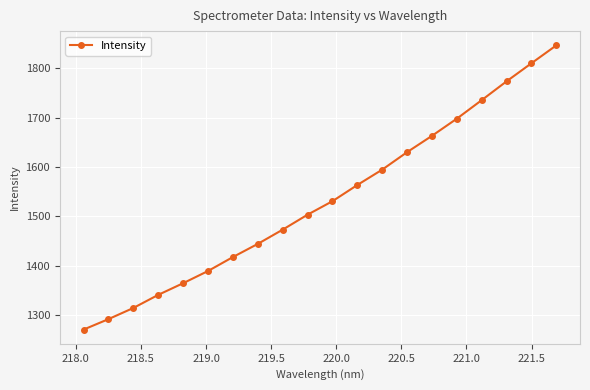

What is the smallest value displayed?

1271.4